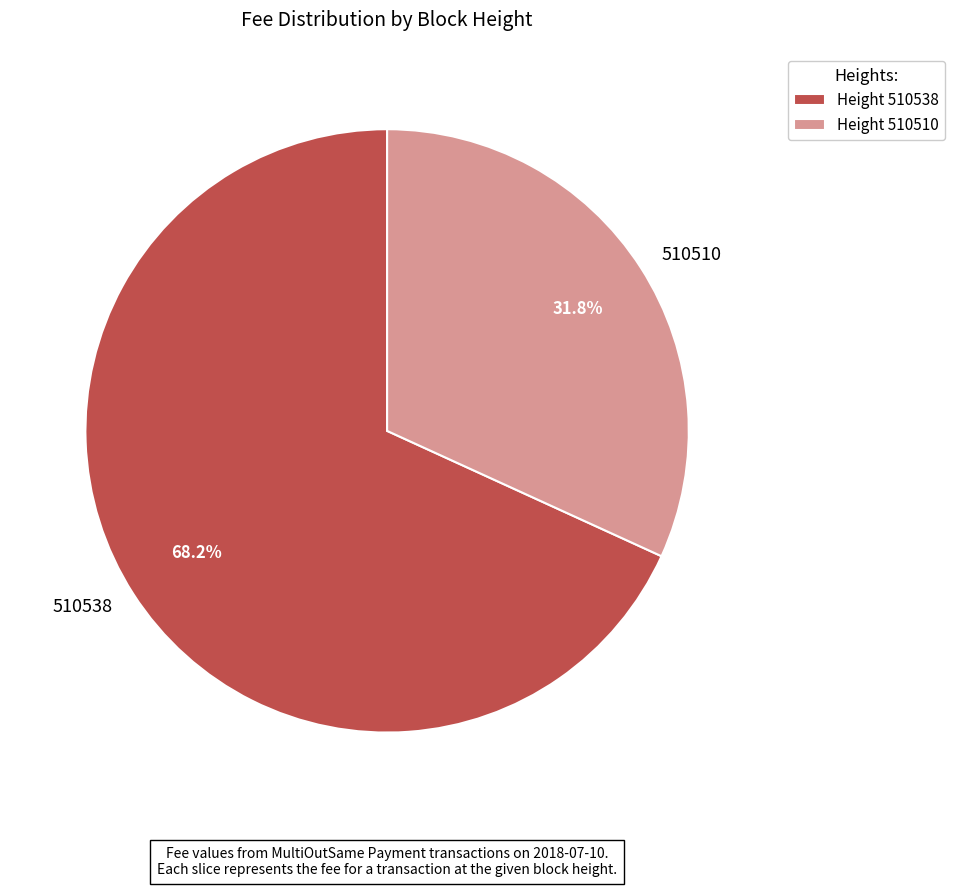

Which category has the smallest portion of the pie?

510510